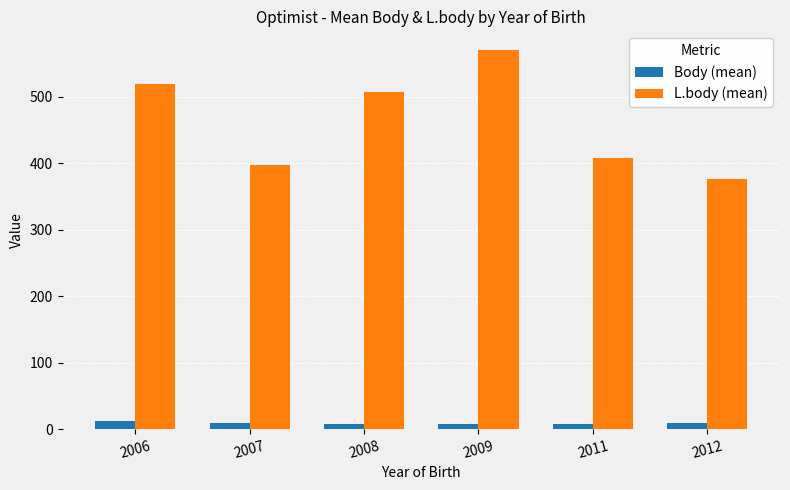

The value of L.body (mean) at 2006 is 519.7. True or false?

True